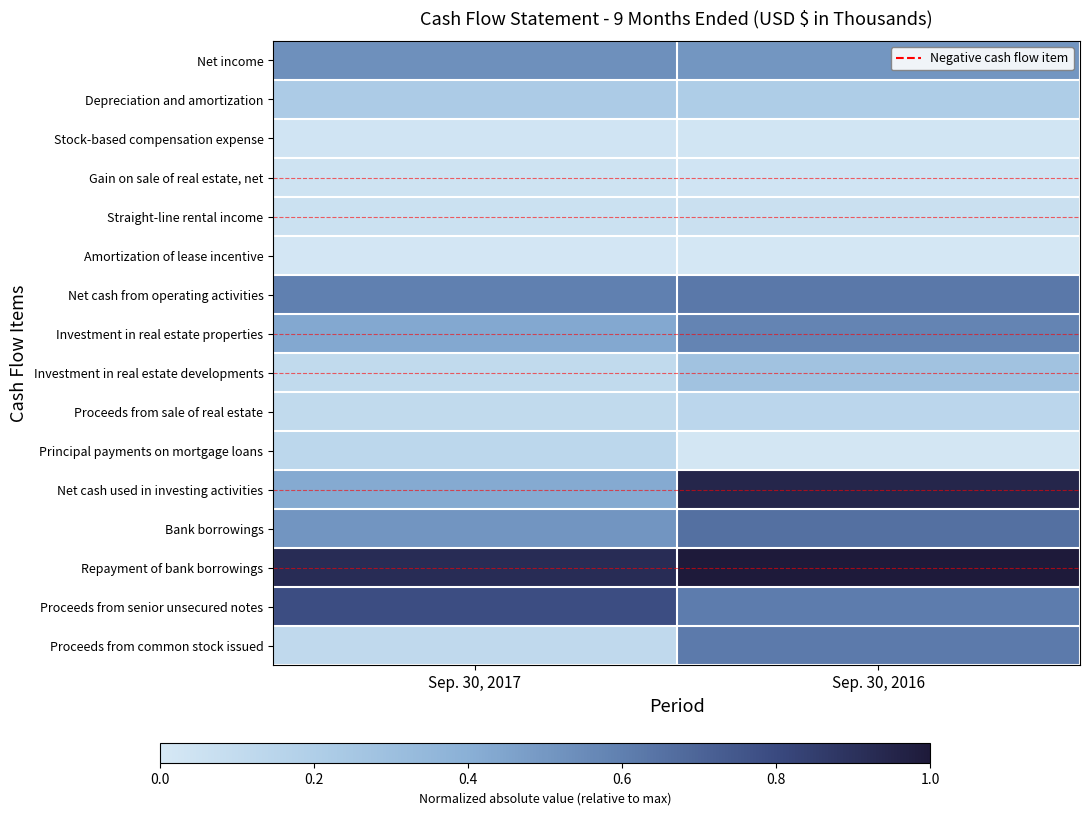

How many distinct data groups are displayed?

16